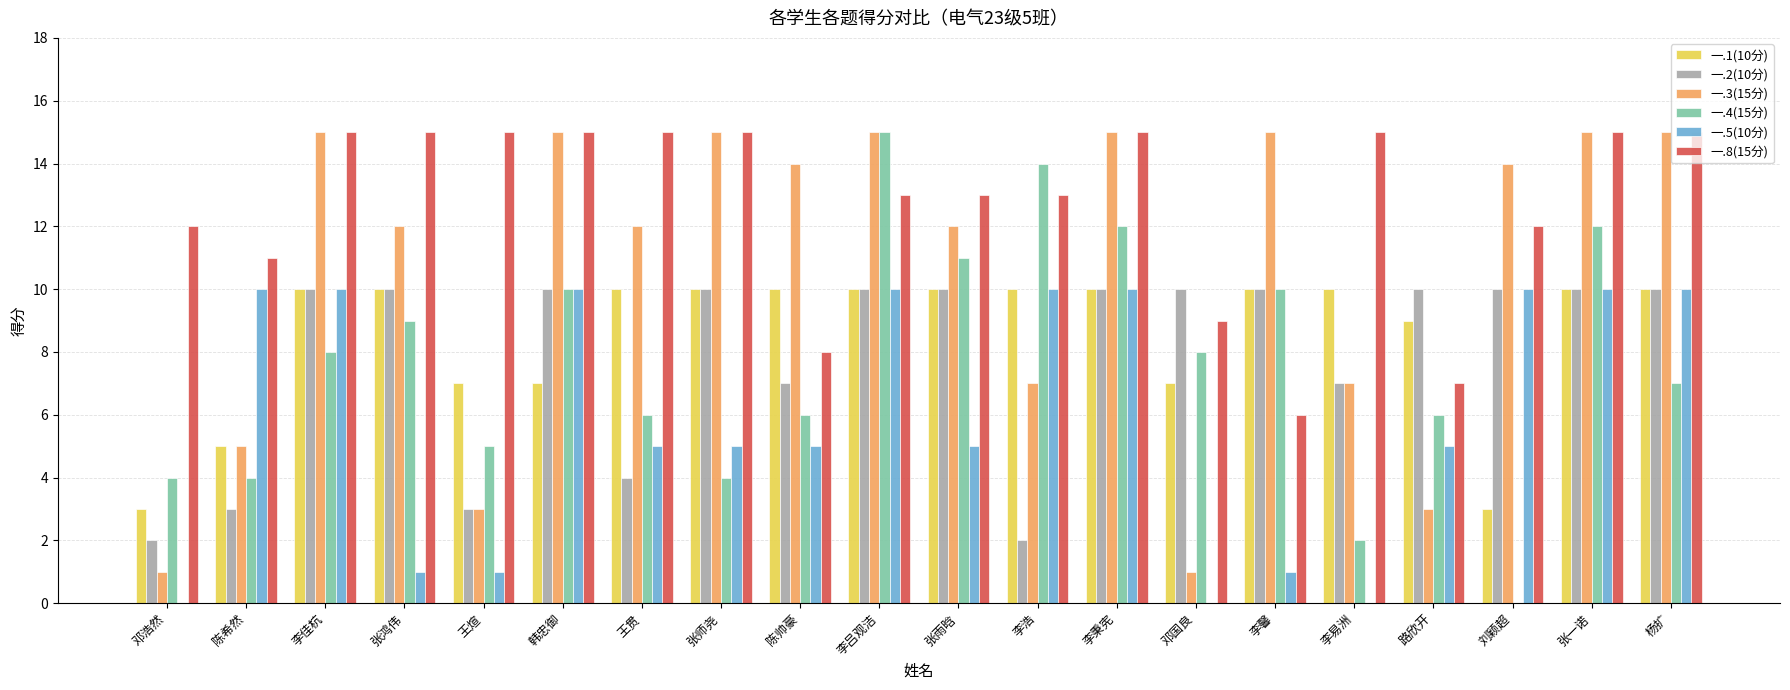

True or false: 一.8(15分) has a value of 25 at 王煊.

False